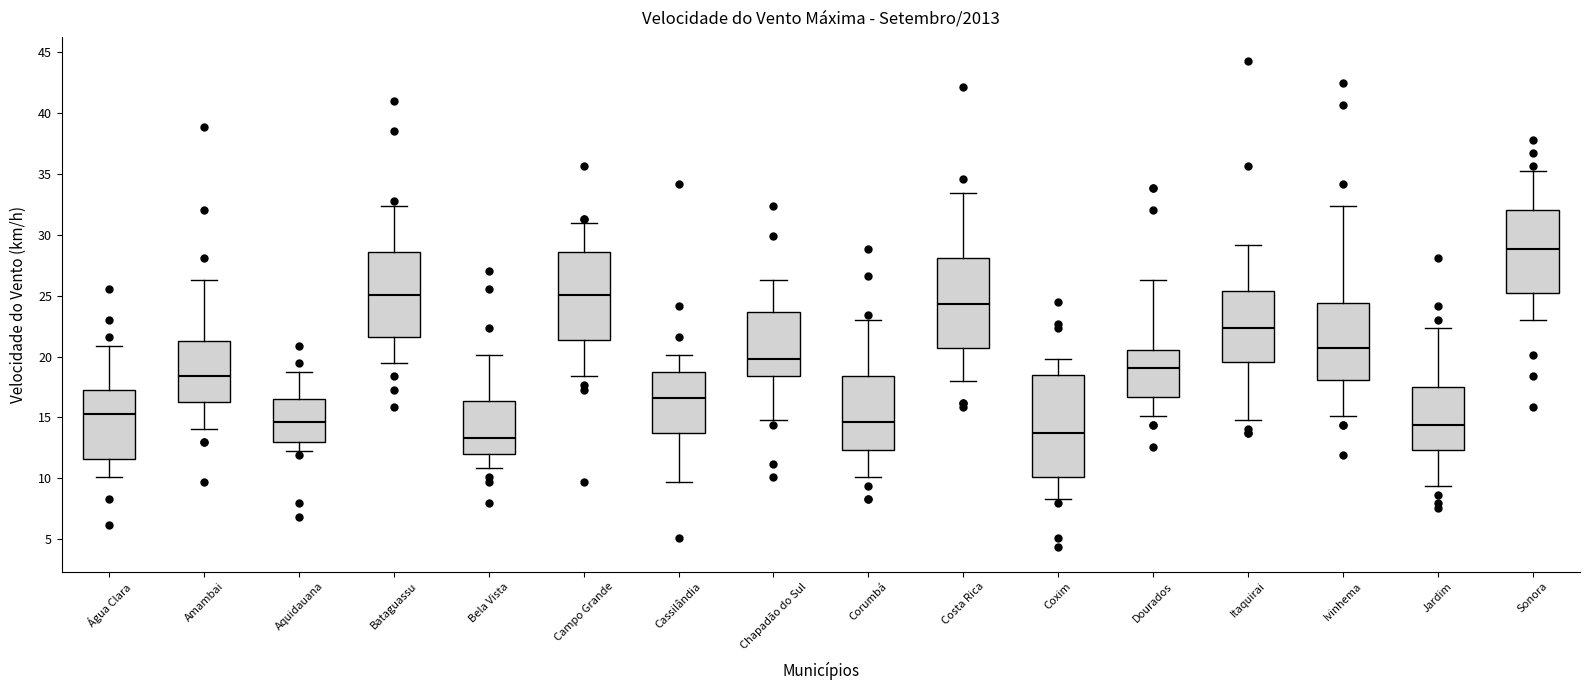

Where is the lower edge of the box for Jardim on the y-axis? The values are not printed on the chart, so give them approximately, as read against the axis.

12.5